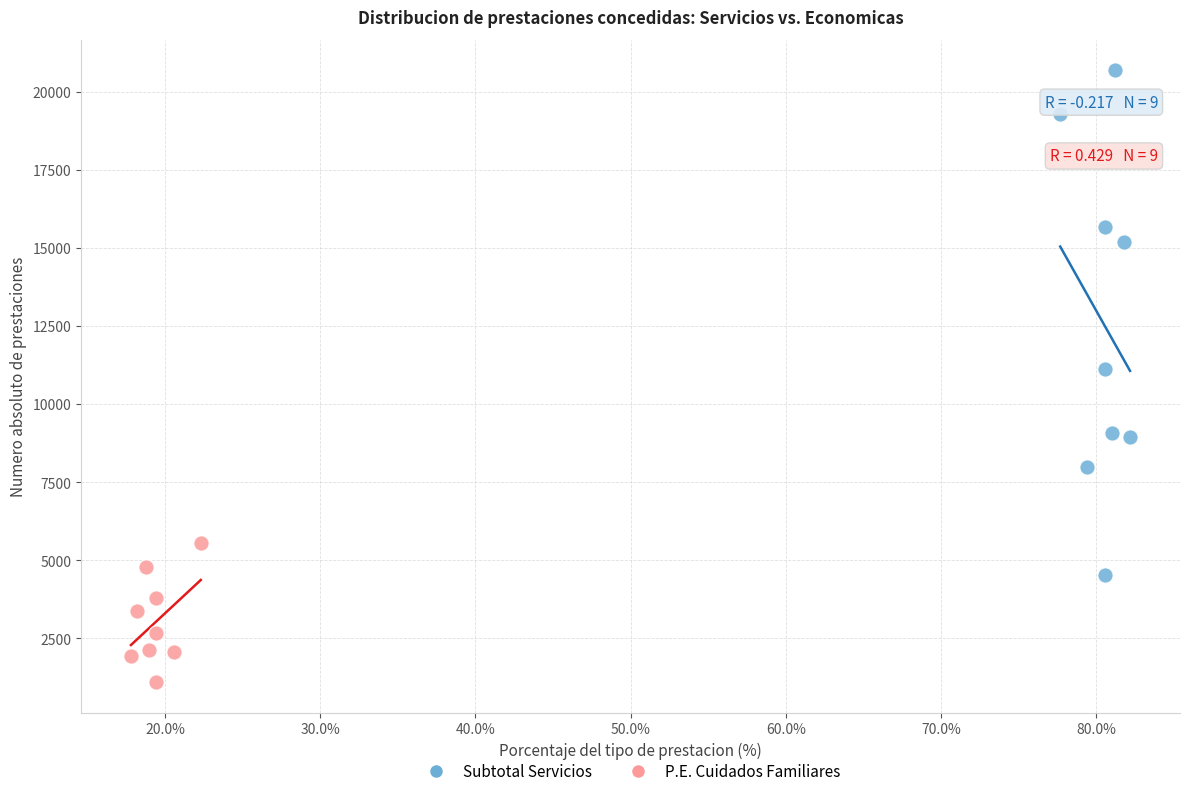

Which series has the largest Y range (max minus min)?

Subtotal Servicios